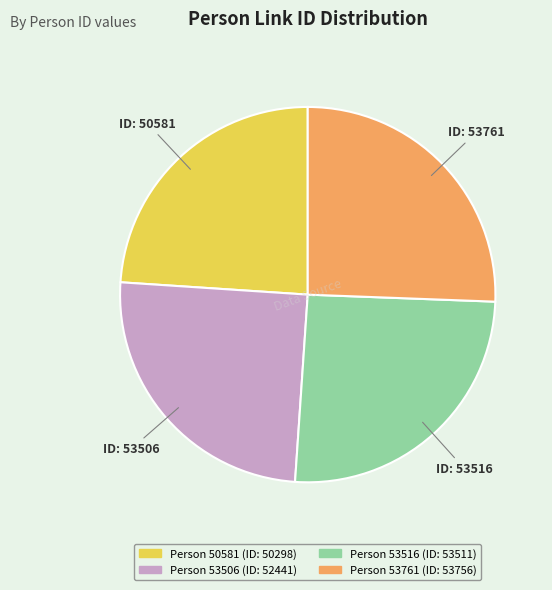

How many slices are in this pie chart?

4